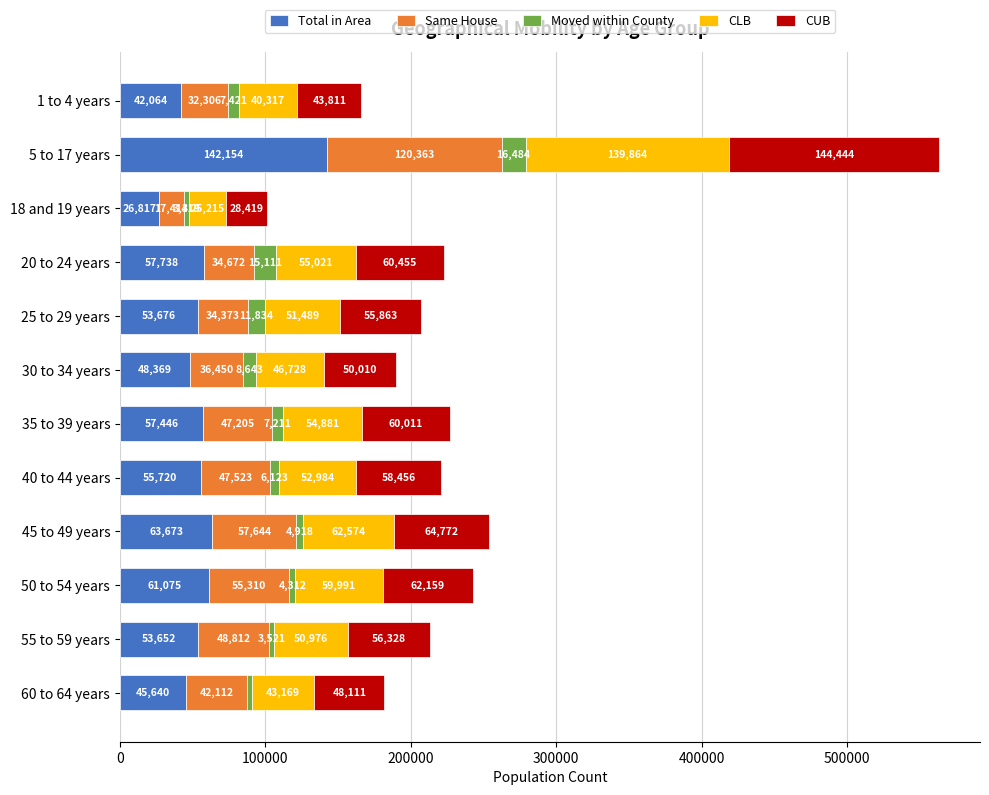

What is the difference between the maximum and minimum values in the Total in Area series?

115337